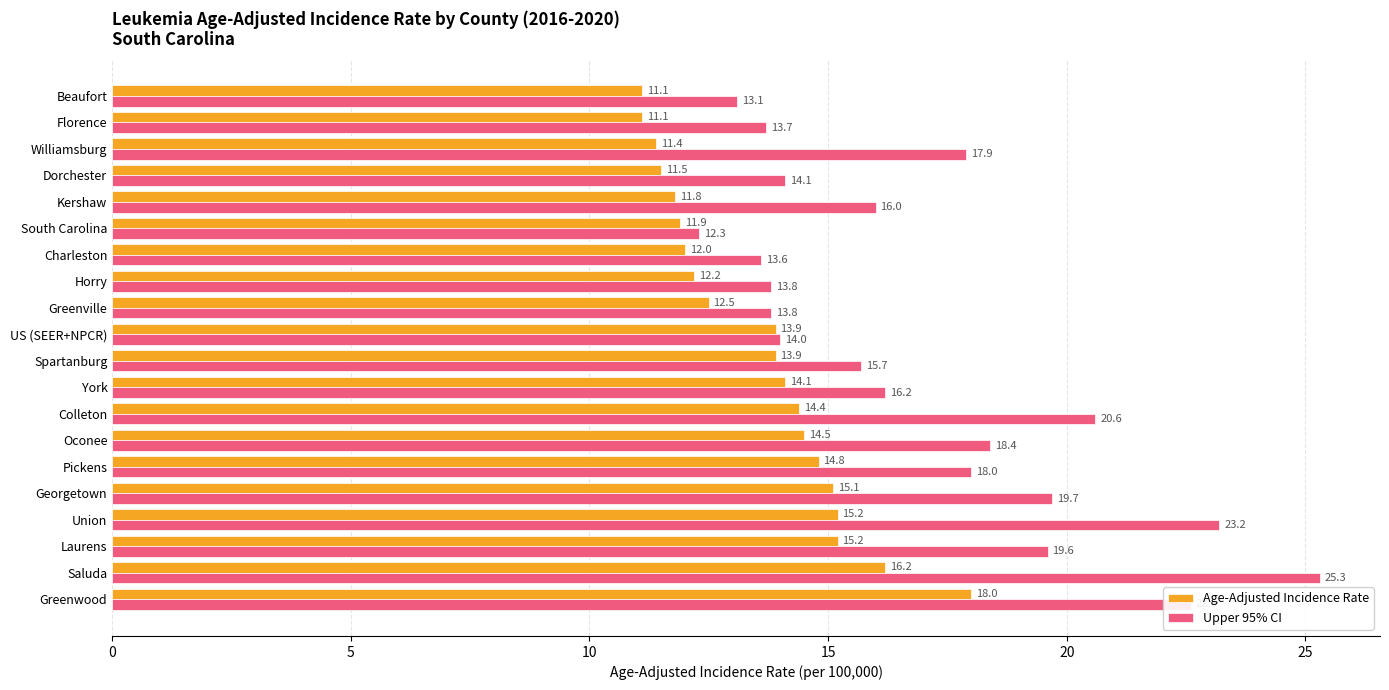

What is the difference between the highest and lowest values at Charleston?

1.6